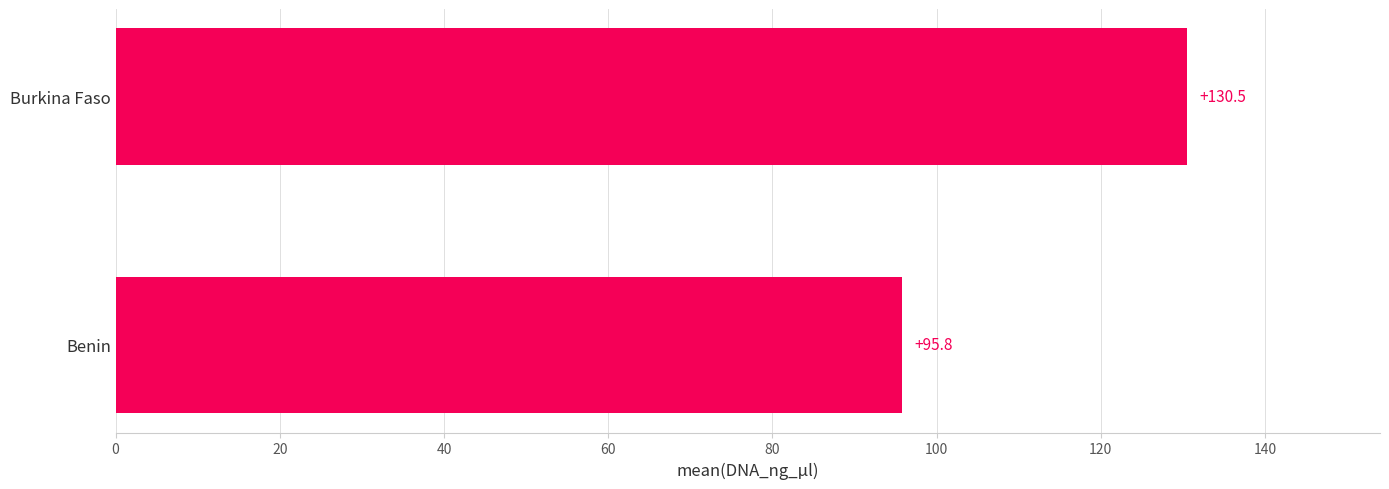

What is the approximate value at Burkina Faso?

130.5